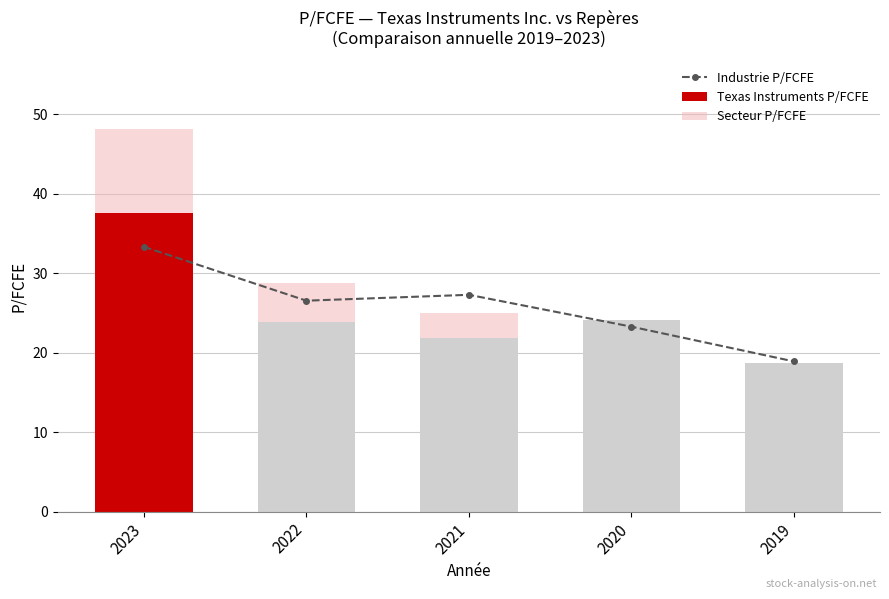

What is the sum of the Industrie P/FCFE values at 2020 and 2022?

49.8